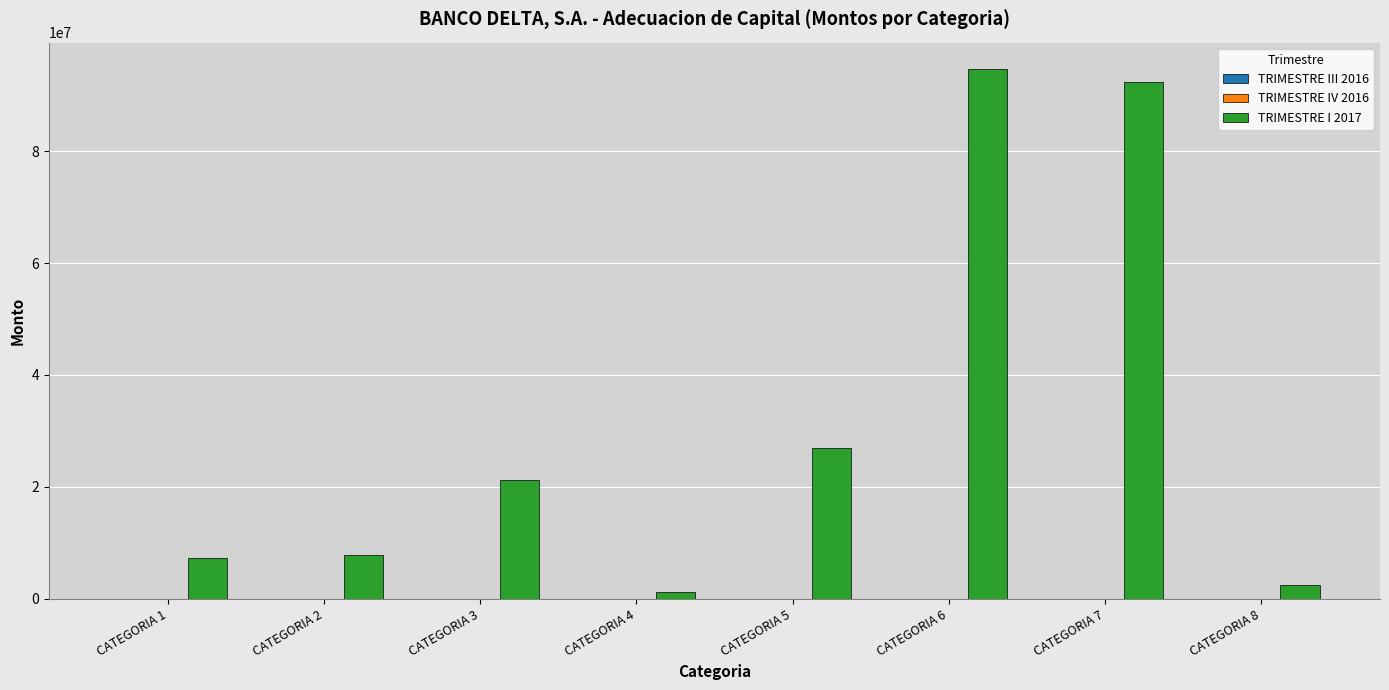

What is the highest value of the TRIMESTRE I 2017 series?

94652571.5